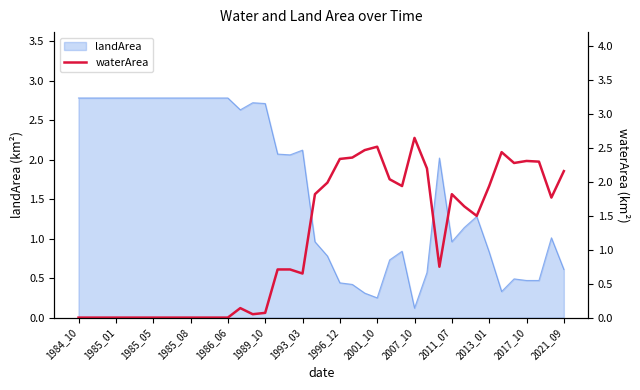

Which category has the lowest value in the landArea series?

2007_10